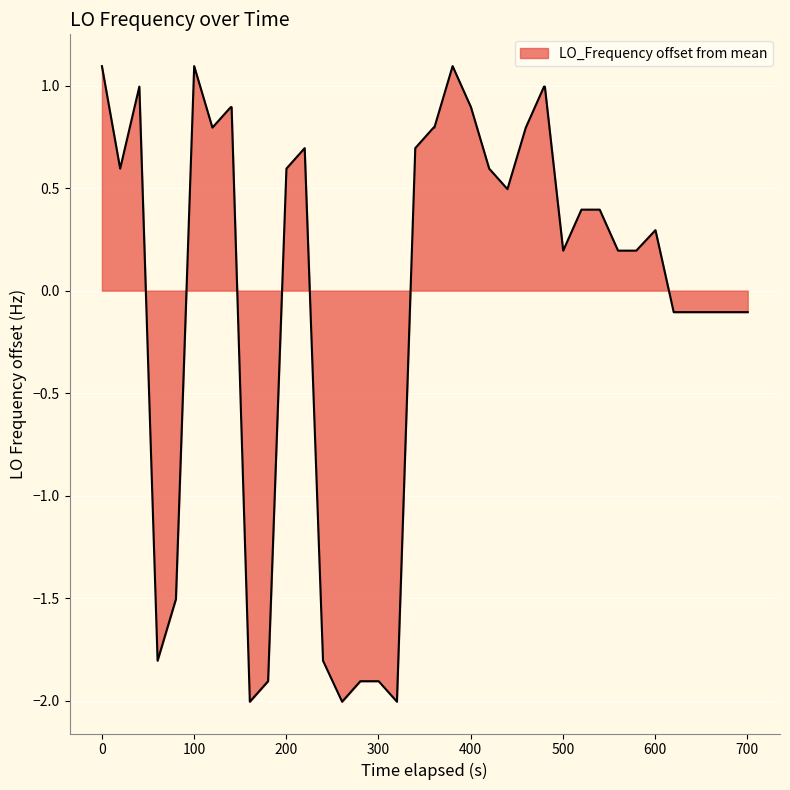

What is the minimum value shown in the chart?

-2.0